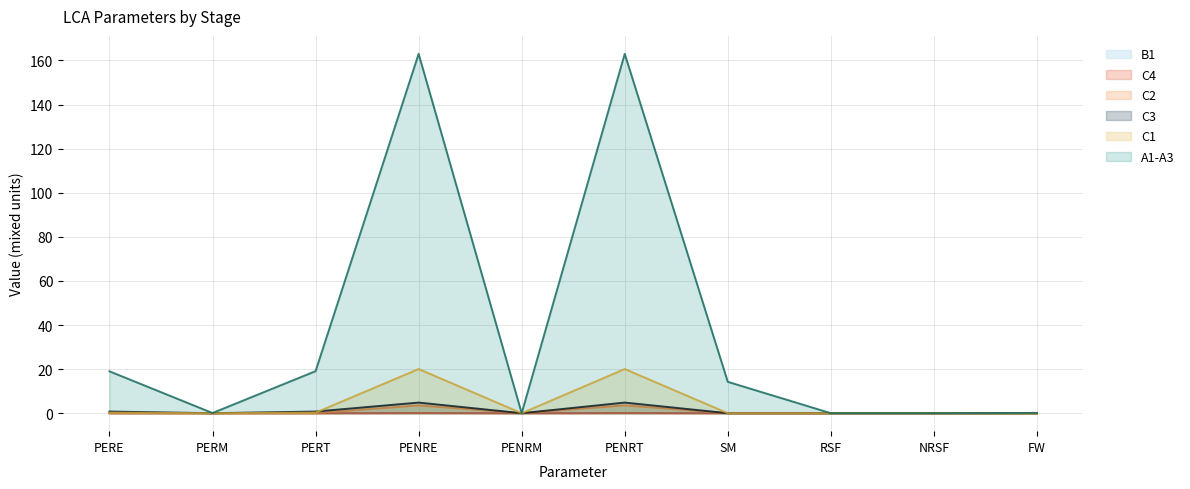

What is the maximum value for A1-A3?

163.0